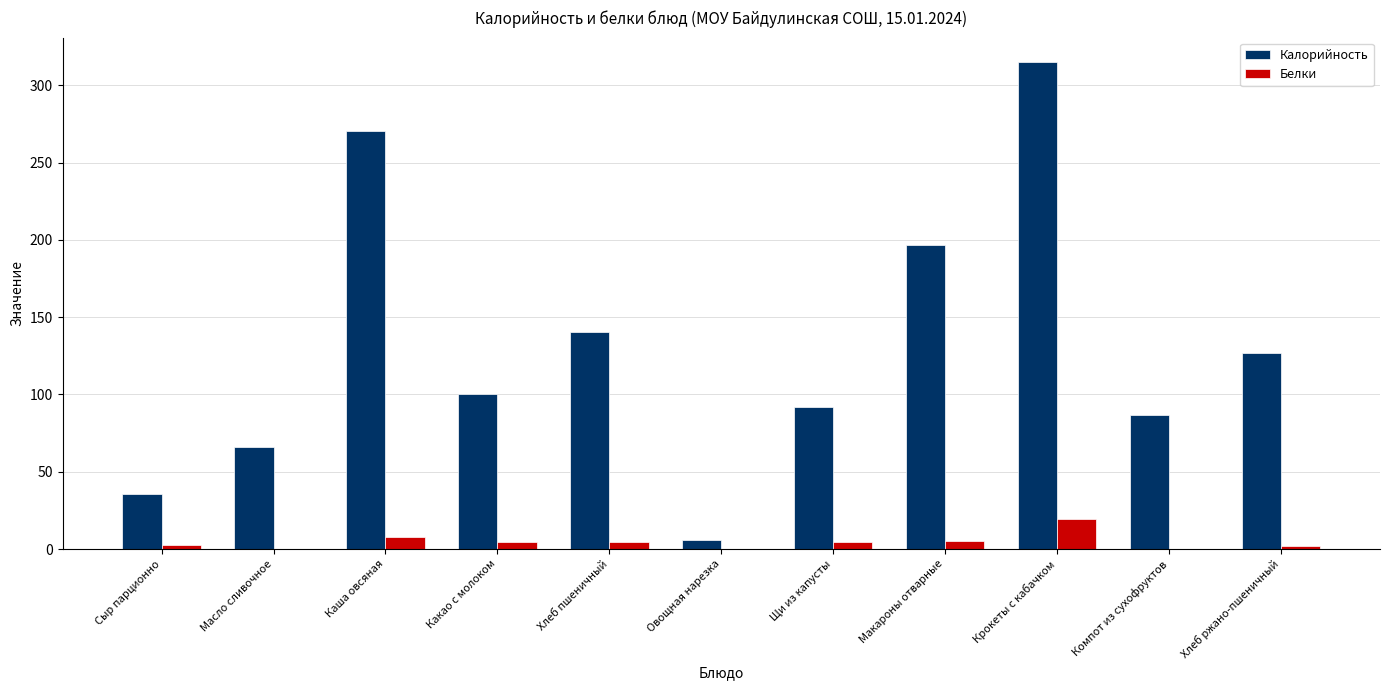

Between Овощная нарезка and Щи из капусты, which series saw the biggest shift?

Калорийность